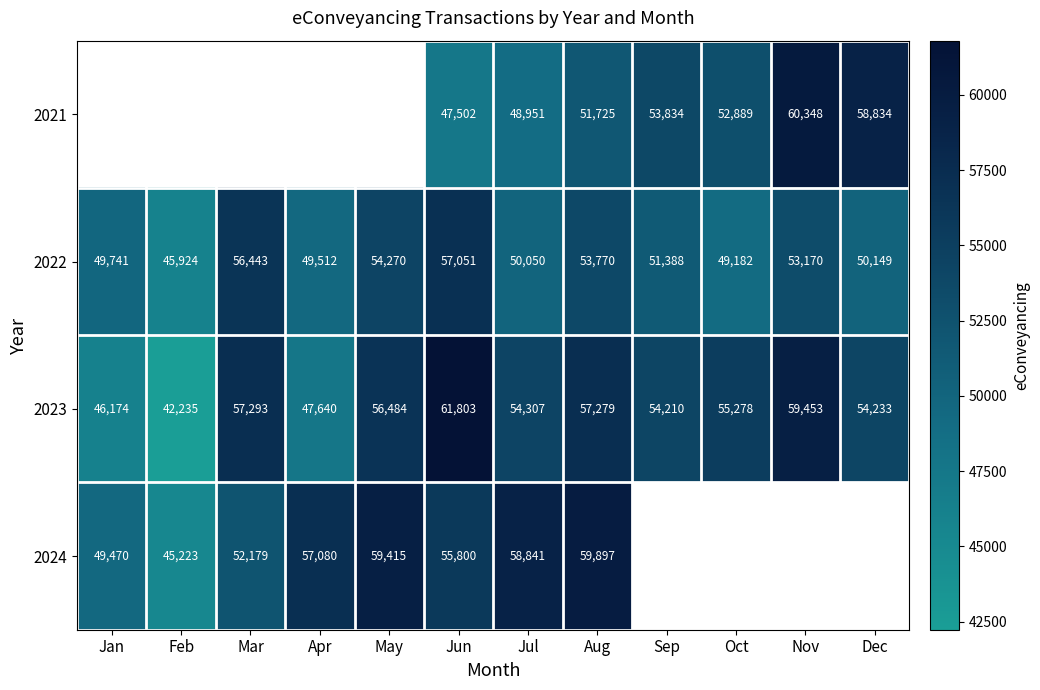

Rank the series at Jul from highest to lowest value.

2024, 2023, 2022, 2021